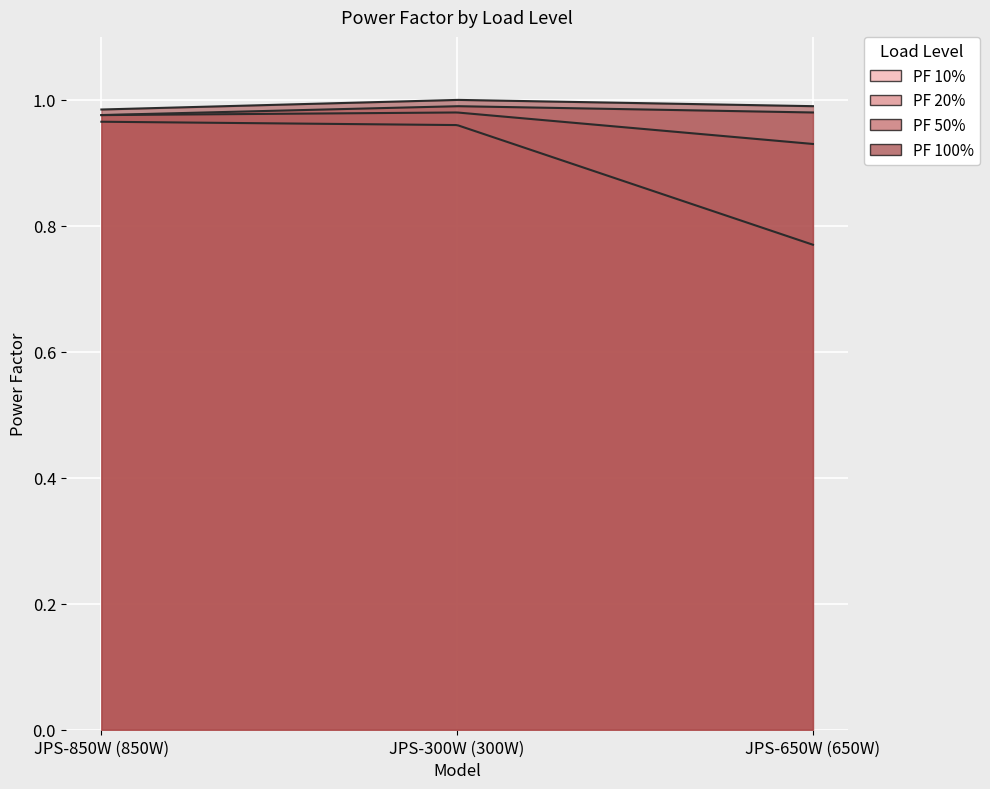

What is the maximum value shown in the chart?

1.0